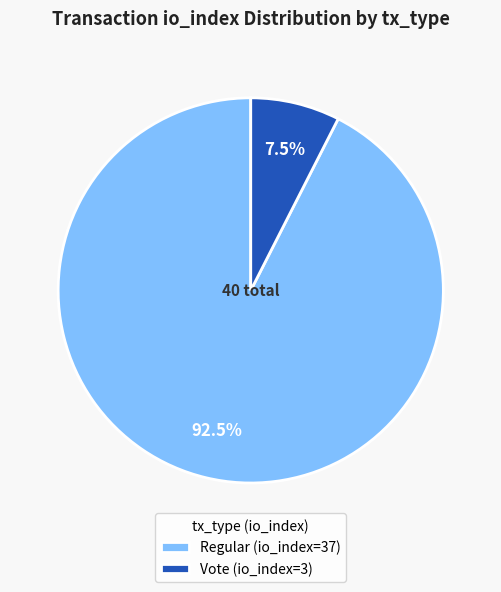

Which slice represents more than half of the pie?

Regular (io_index=37)